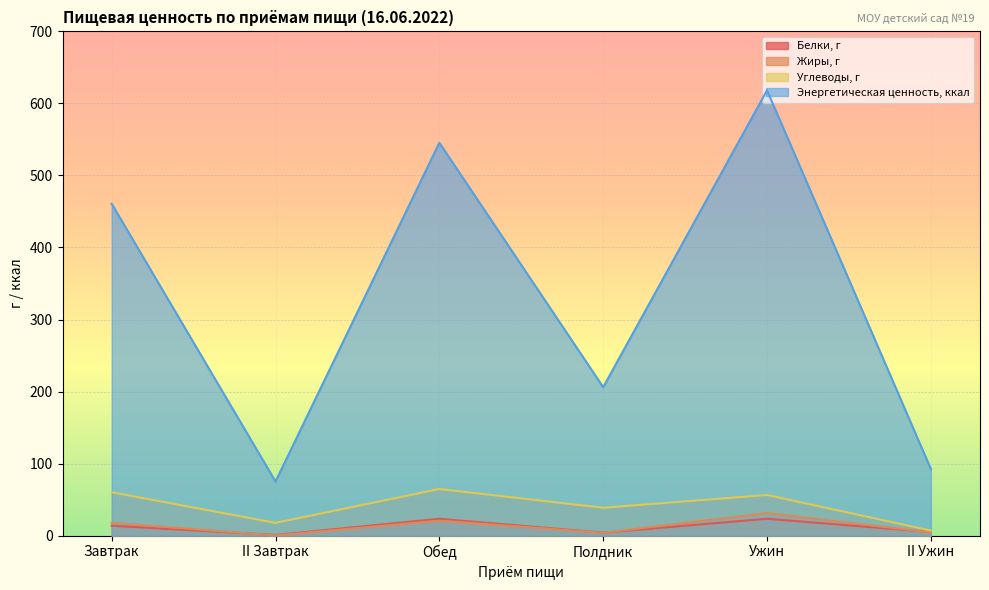

What is the minimum value shown in the chart?

0.2